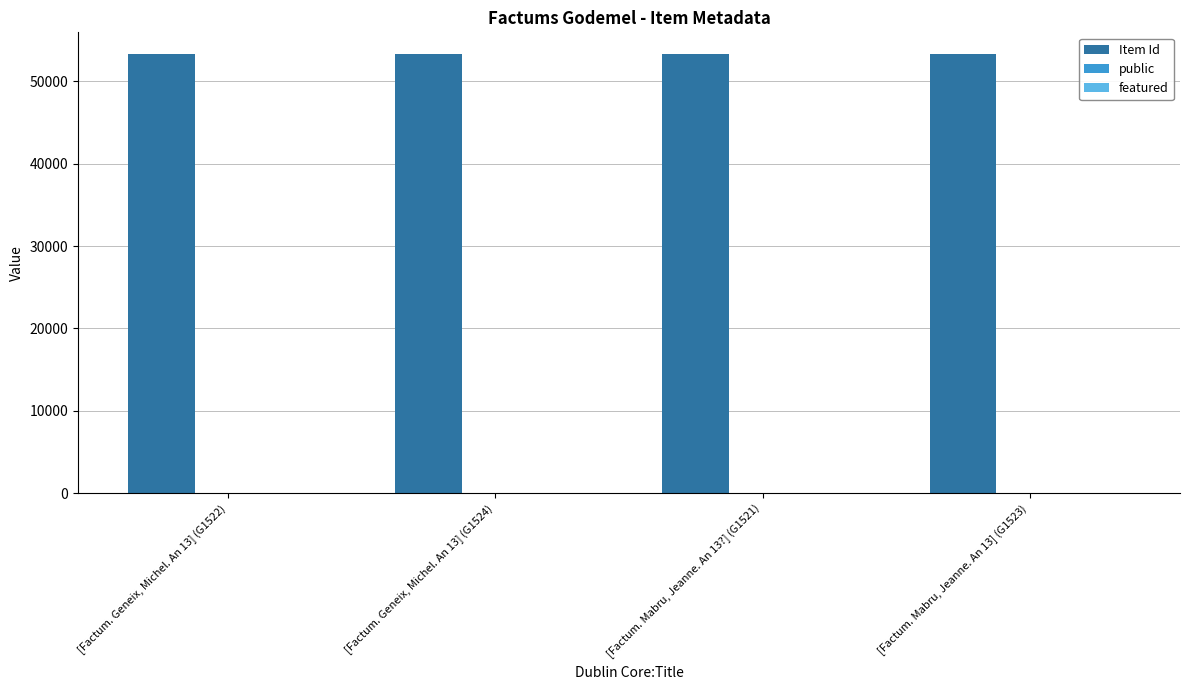

Which series has the largest total across all categories?

Item Id